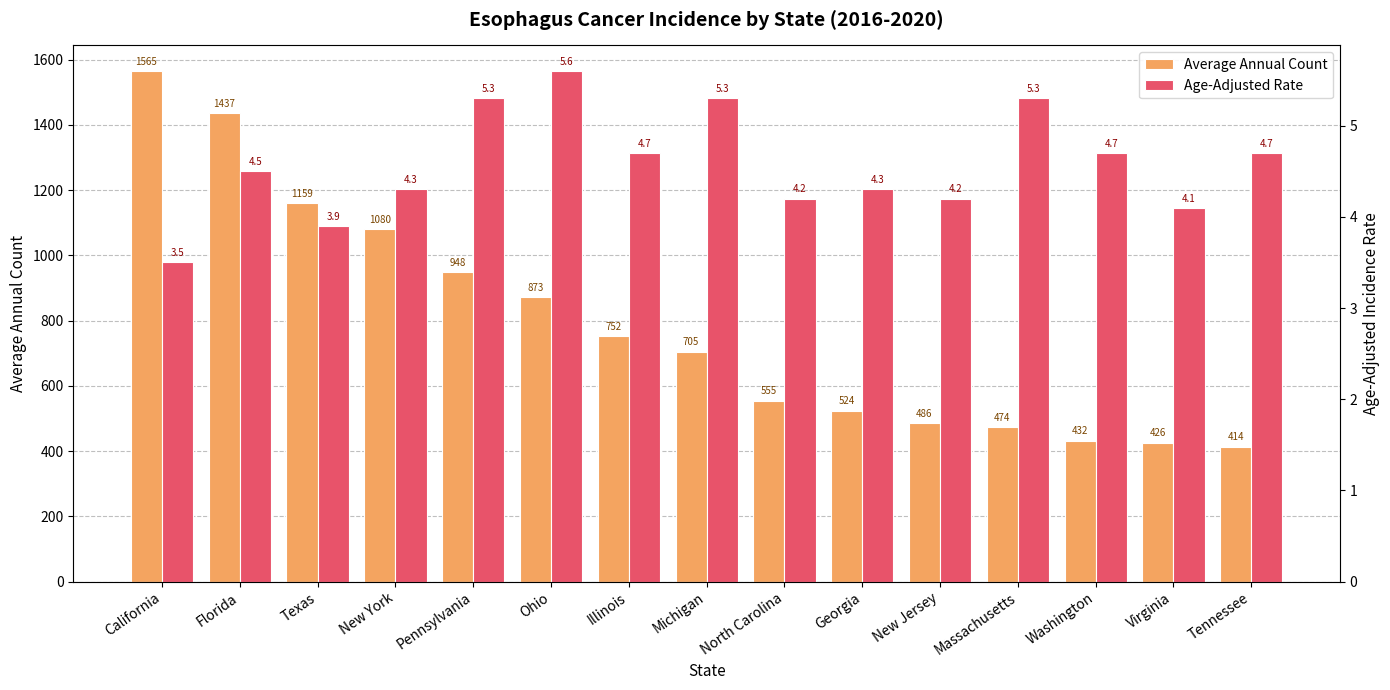

What are all the series names shown in the legend?

Average Annual Count, Age-Adjusted Rate